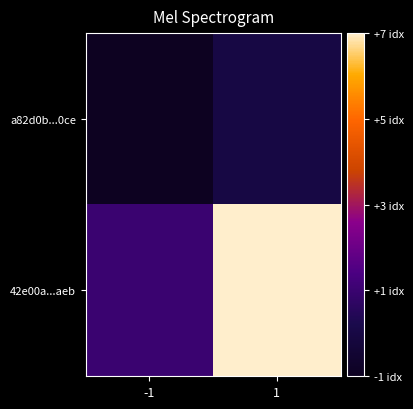

What is the difference between the highest and lowest values at 1?

7